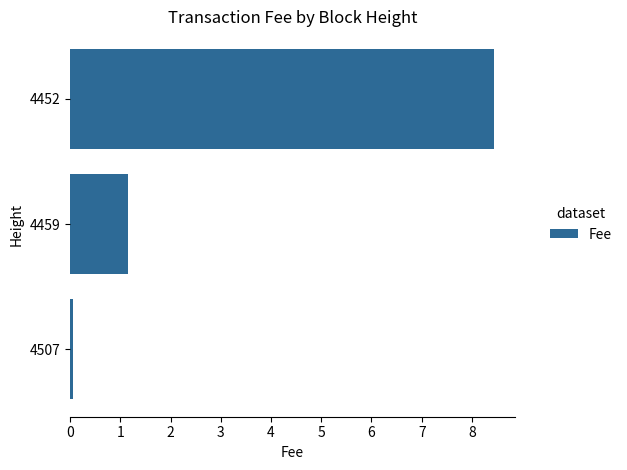

List the labels in order of value, largest first.

4452, 4459, 4507